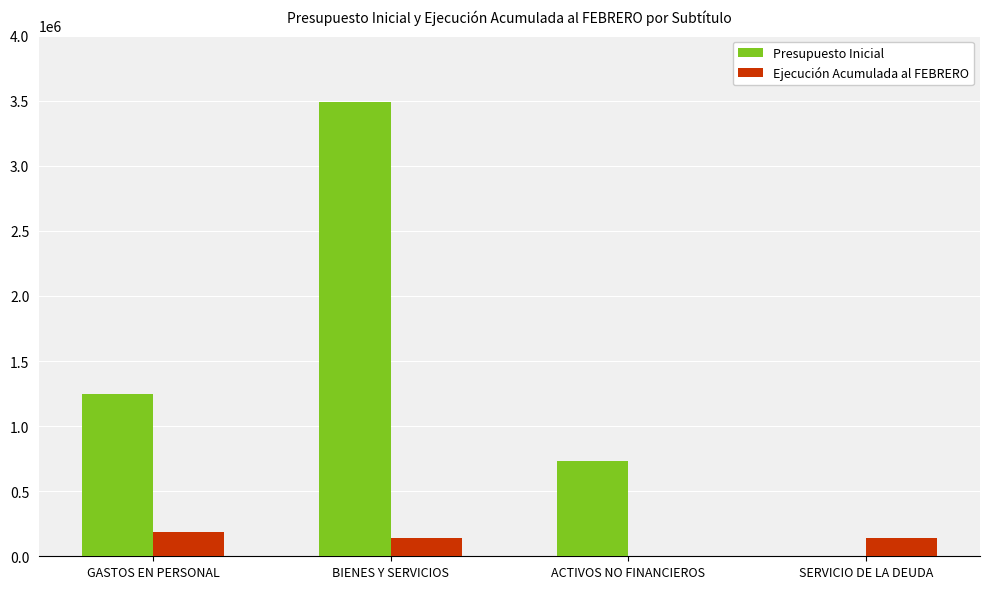

The Ejecución Acumulada al FEBRERO series shows 183955 at GASTOS EN PERSONAL. True or false?

True